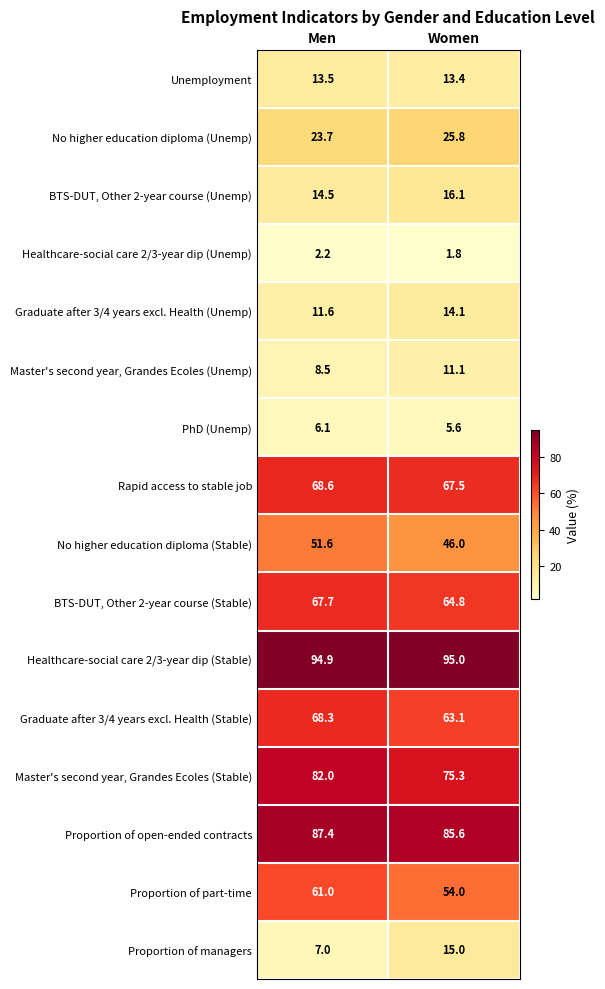

Which series has the largest range (max minus min)?

Proportion of managers